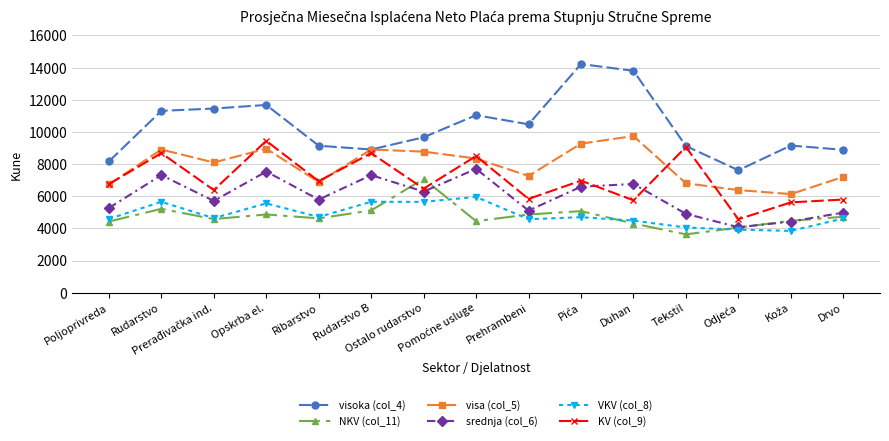

At how many categories does at least one series exceed 6410?

15